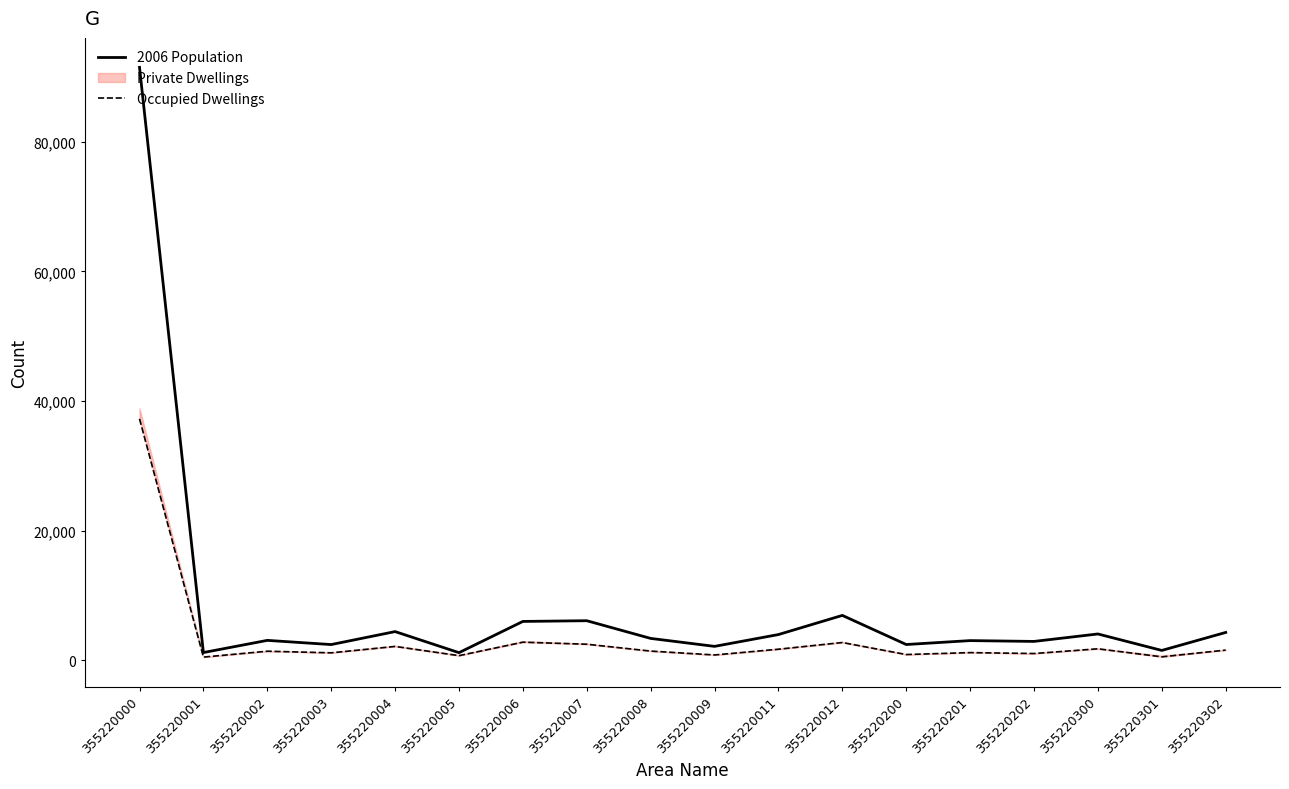

At 355220201, list the series in order from smallest to largest.

Occupied Dwellings, 2006 Population